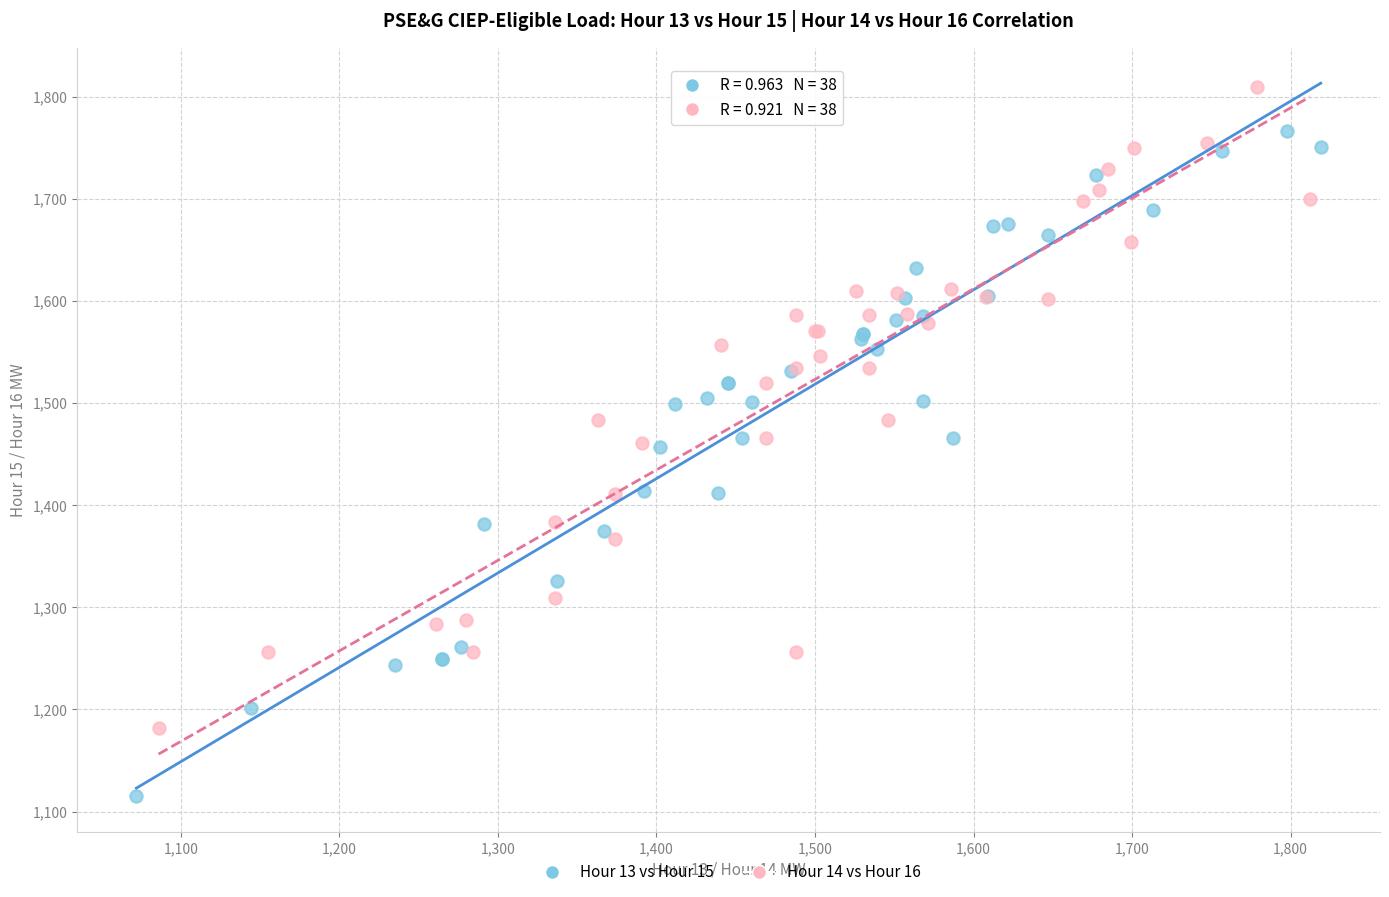

Which series contains the highest Y value?

Hour 14 vs Hour 16